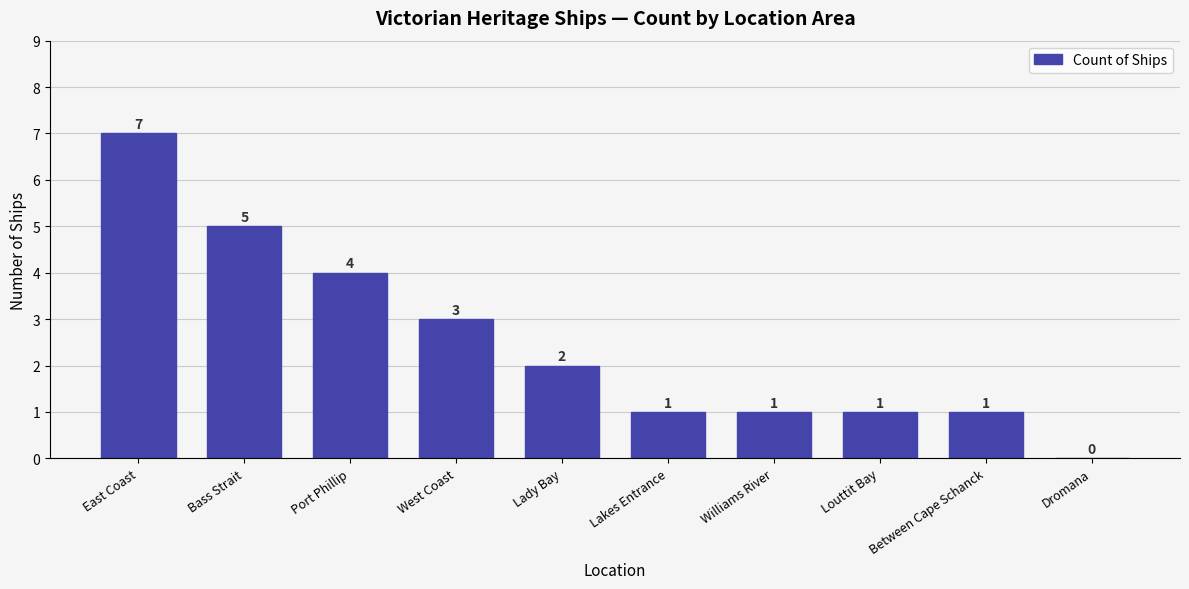

Which label corresponds to the largest value in the chart?

East Coast